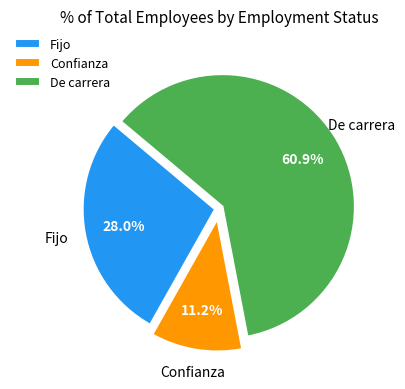

To the nearest percent, what is the combined percentage of De carrera and Confianza?

72%